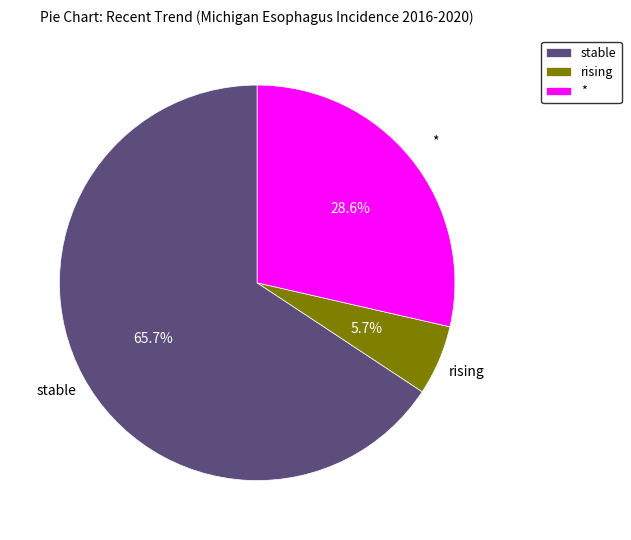

Between rising and *, which is larger?

*